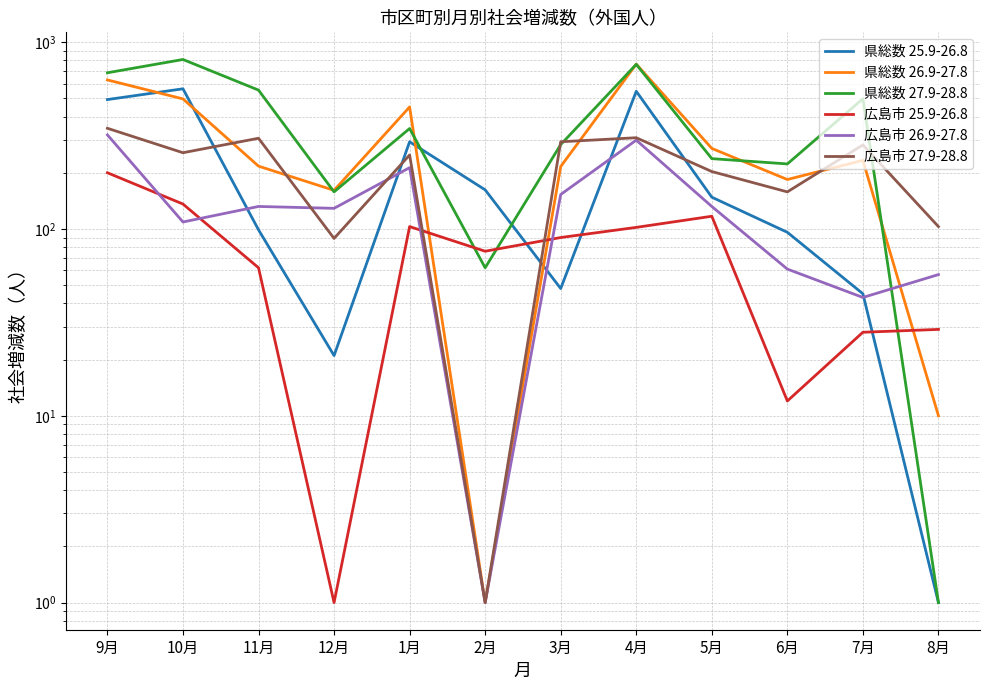

What is the sum of all 広島市 26.9-27.8 values?

1648